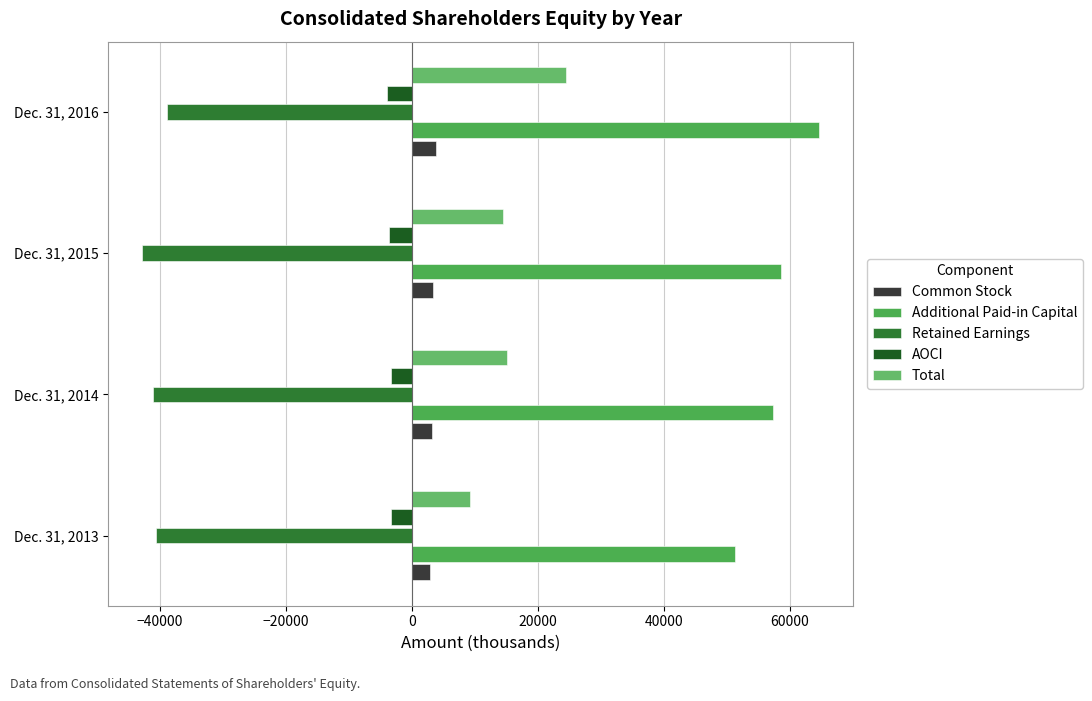

Which category has the lowest value across all series?

Dec. 31, 2015